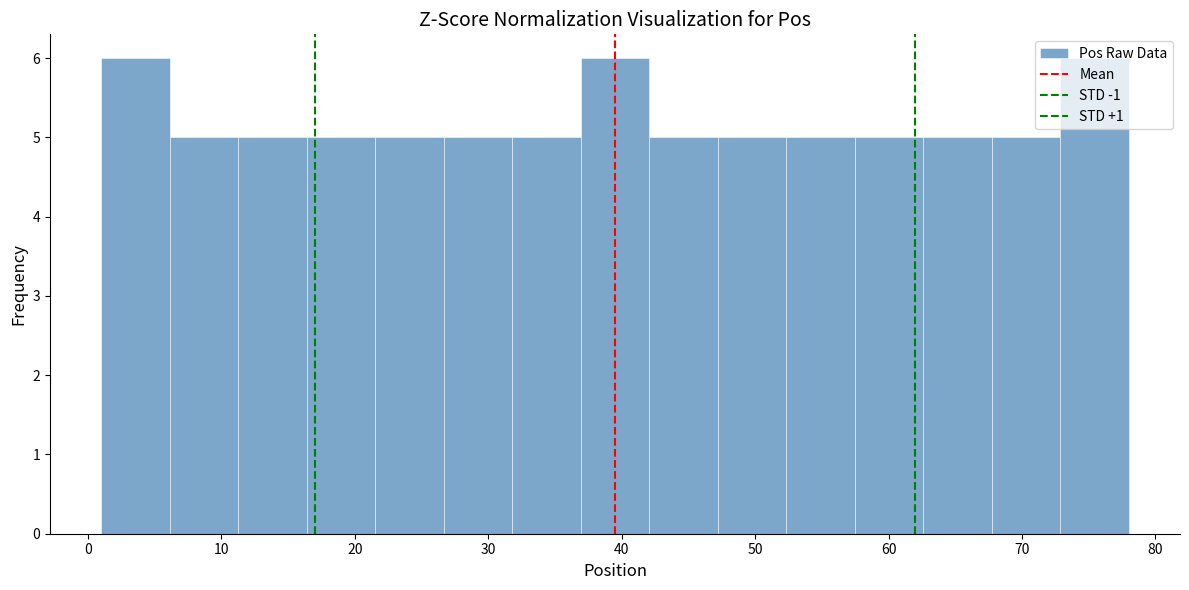

What is the height of the bar covering 42 to 47 on the x-axis? Neither the bar edges nor the heights are printed on the chart, so give them approximately, as read against the axes.

5